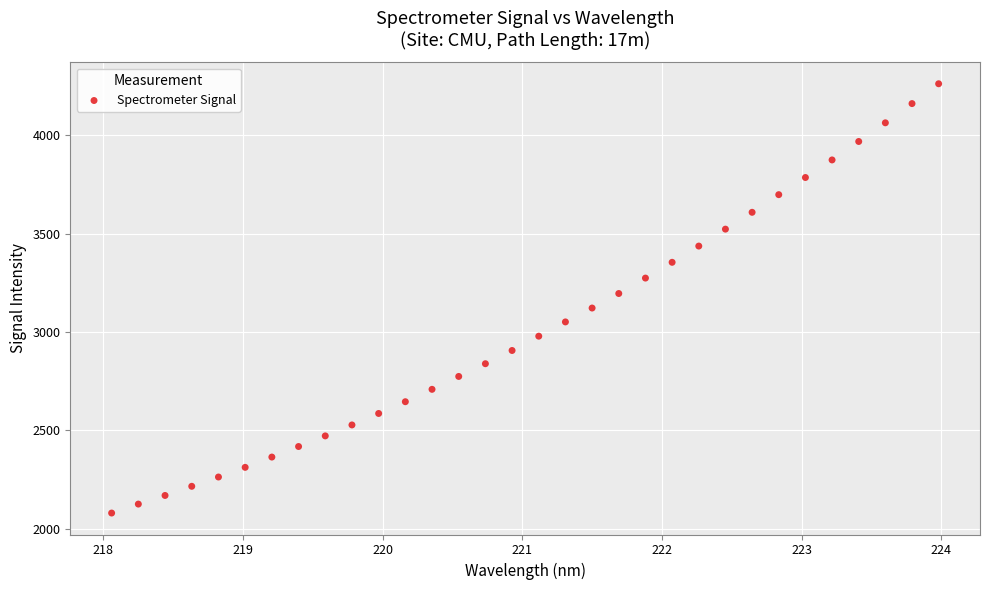

What is the range of X values (max minus min)?

5.9